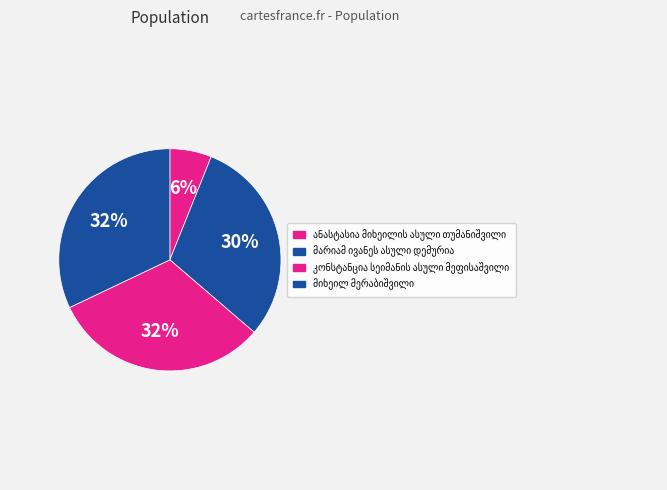

Approximately how many times larger is the value at მიხეილ მერაბიშვილი compared to მარიამ ივანეს ასული დემურია?

1.1